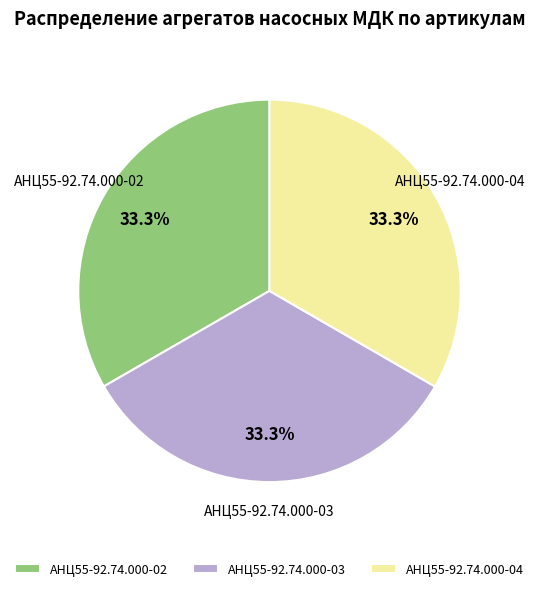

Approximately how many times larger is the value at АНЦ55-92.74.000-03 compared to АНЦ55-92.74.000-04?

1.0